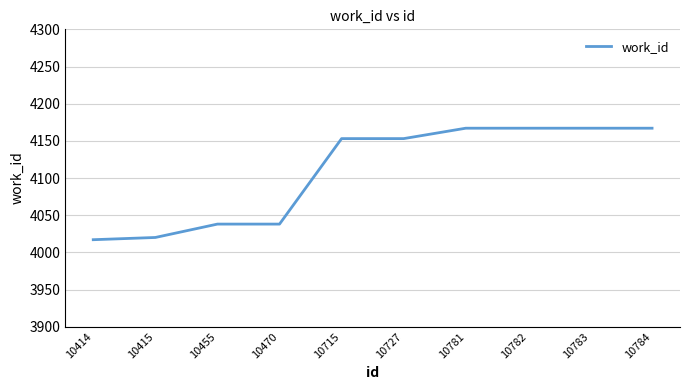

Reading left to right, what are all the values shown in this chart?

10414=4017	10415=4020	10455=4038	10470=4038	10715=4153	10727=4153	10781=4167	10782=4167	10783=4167	10784=4167